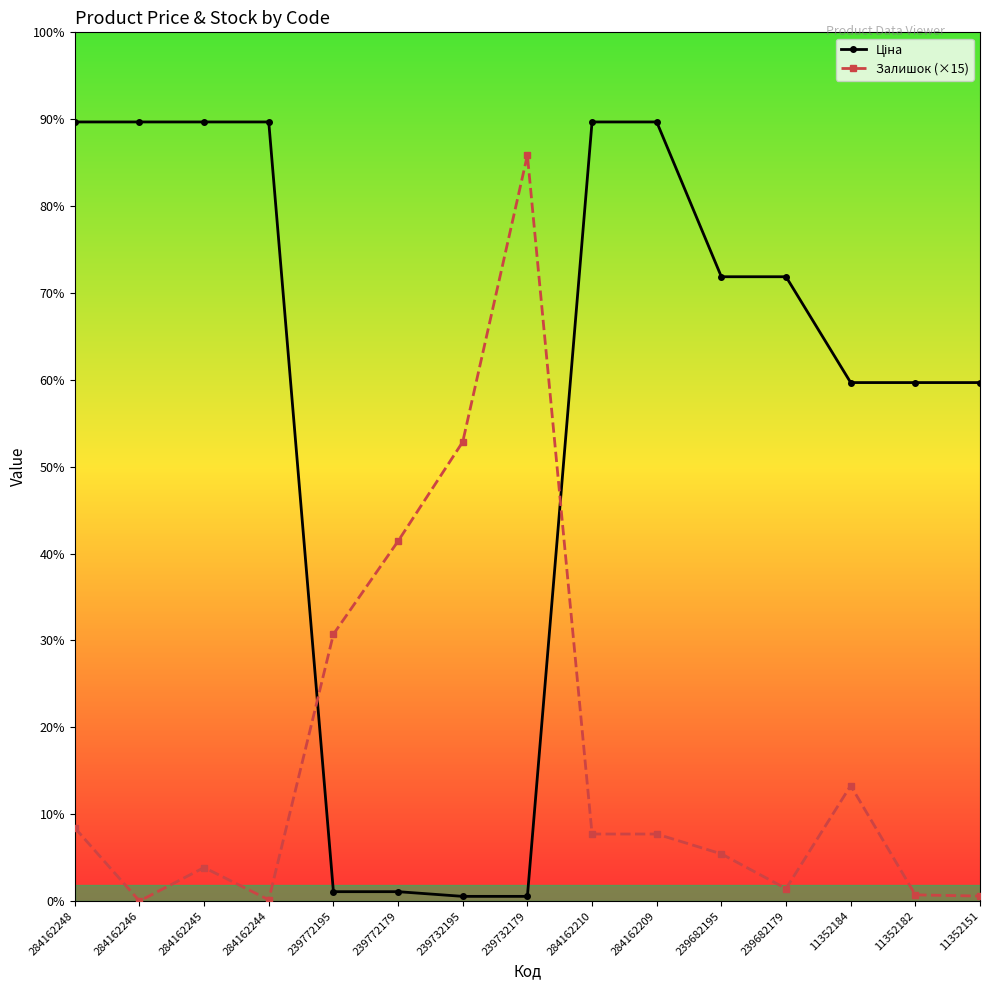

What is the value of the Ціна point at the 6th from the left?

113.3